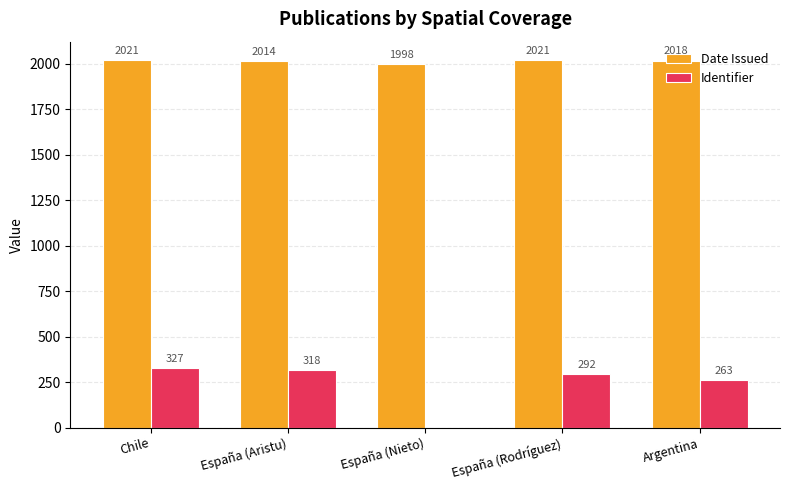

What is the sum of the Date Issued values at España (Aristu) and España (Rodríguez)?

4035